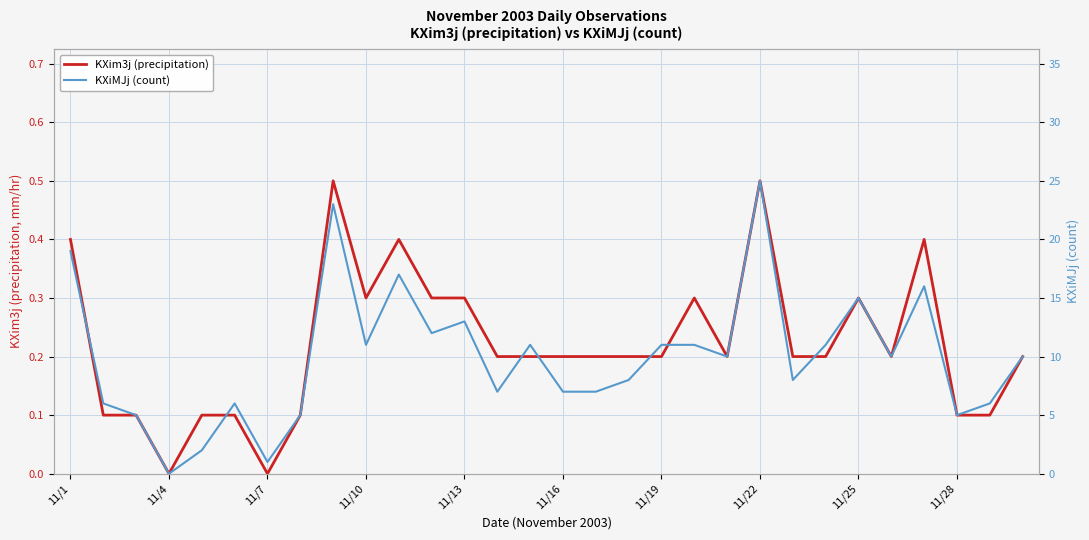

True or false: KXiMJj (count) and KXim3j (precipitation) cross at least once.

False